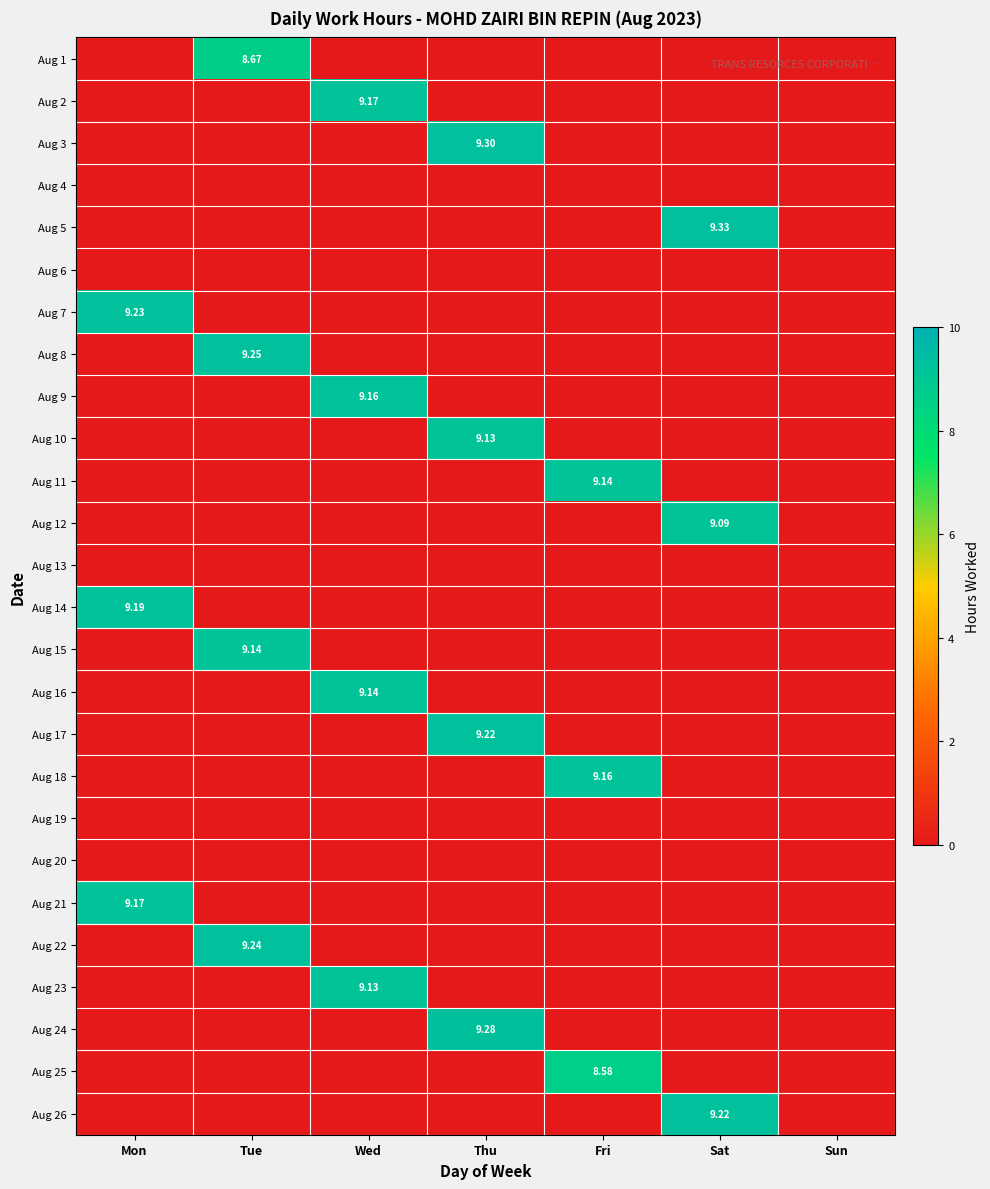

The value of Aug 3 at Sat is 0.0. True or false?

True